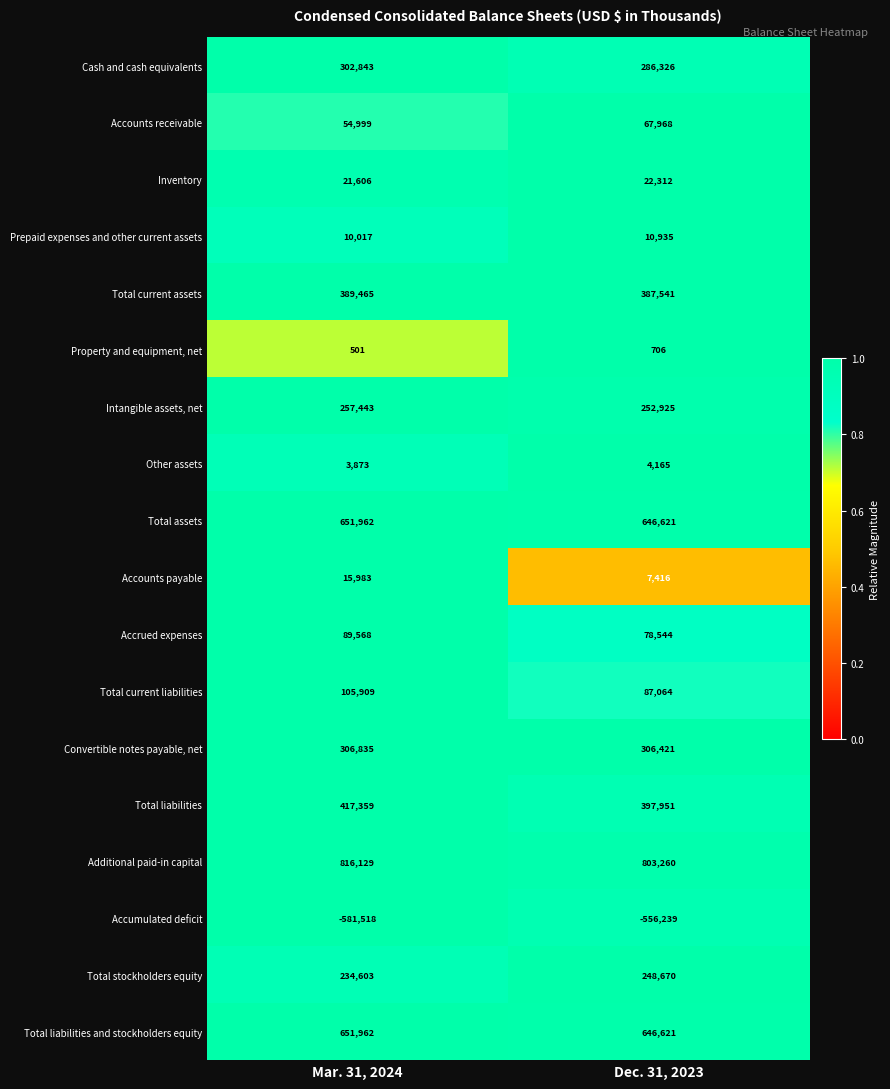

Read the Accrued expenses value at Mar. 31, 2024, to the nearest 10.

89570